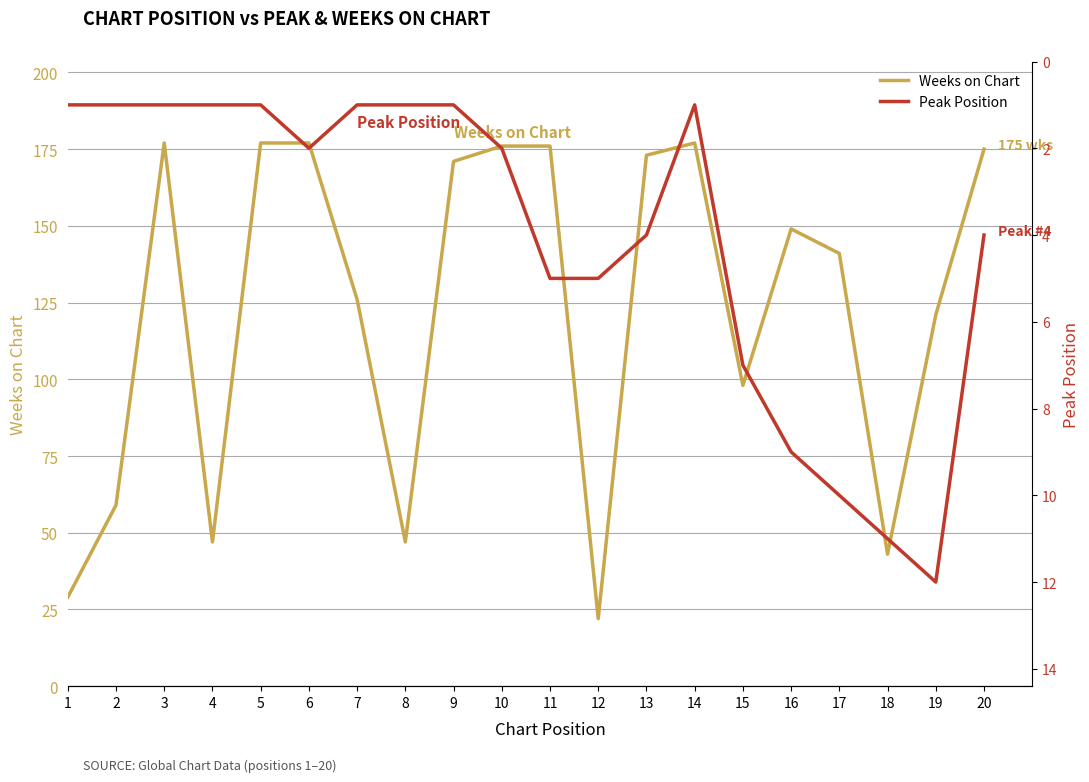

List the series in order of their overall mean, lowest first.

Peak Position, Weeks on Chart